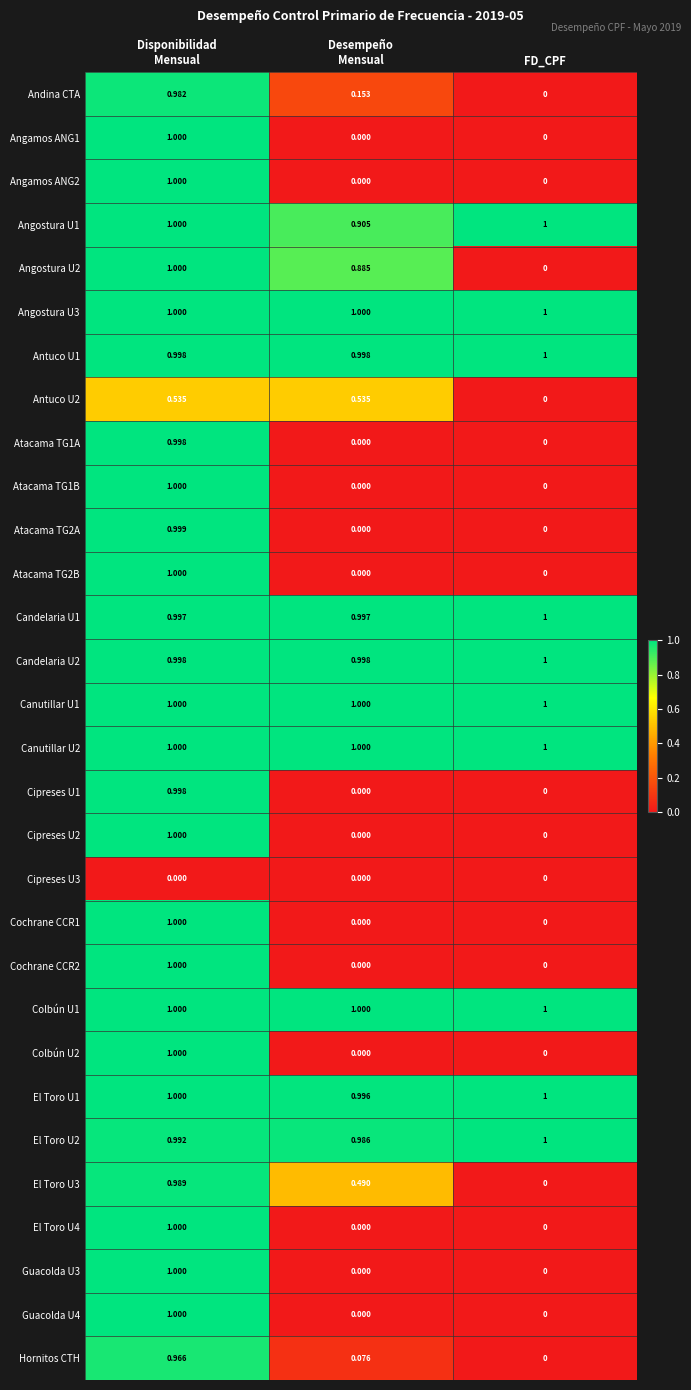

Where is El Toro U3 nearest to the value 0?

FD_CPF